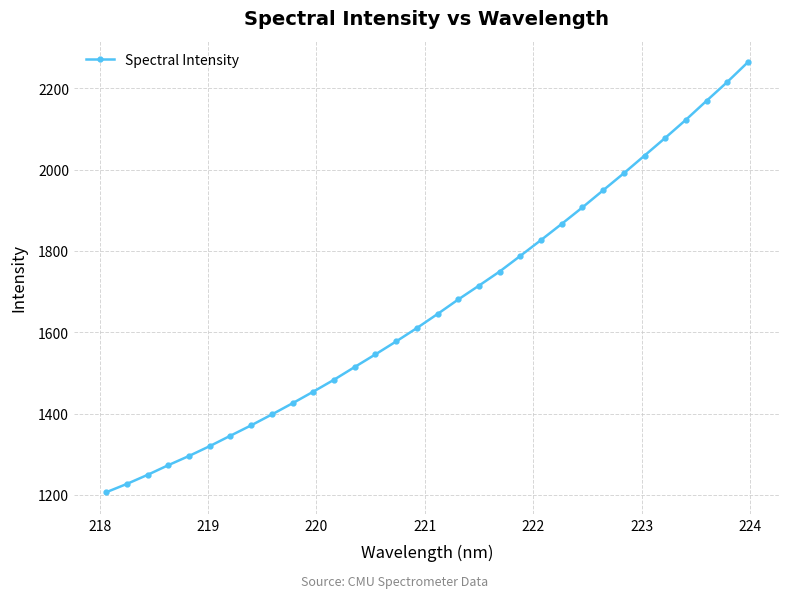

True or false: there are more than 2 points higher than both neighbors.

False